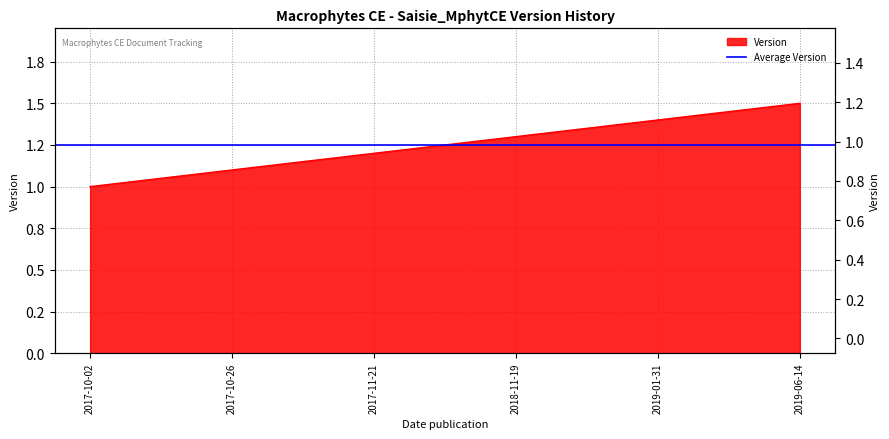

What is the difference between the second highest and minimum values?

0.4